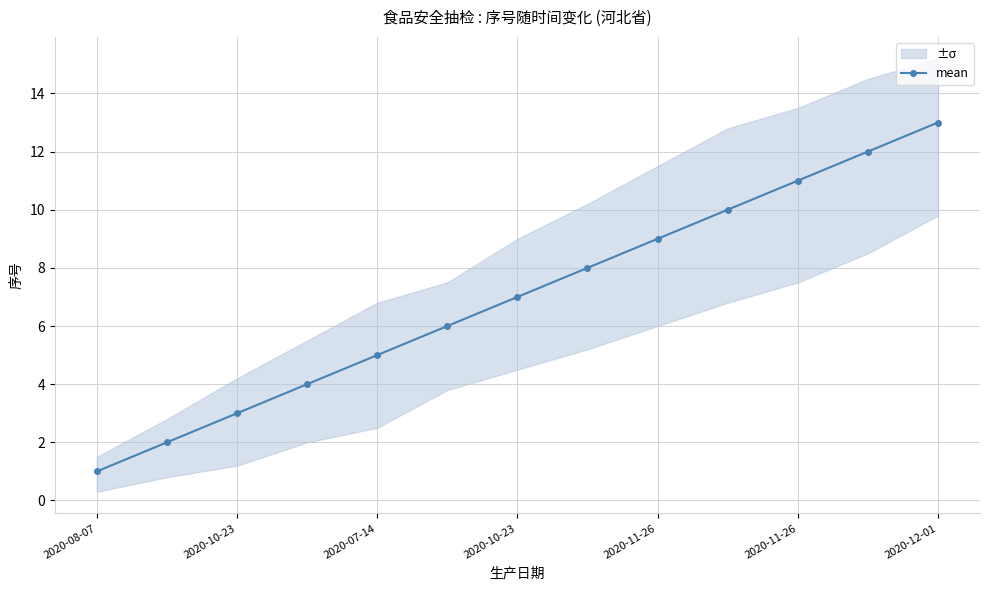

How many data points in mean are less than 7?

6